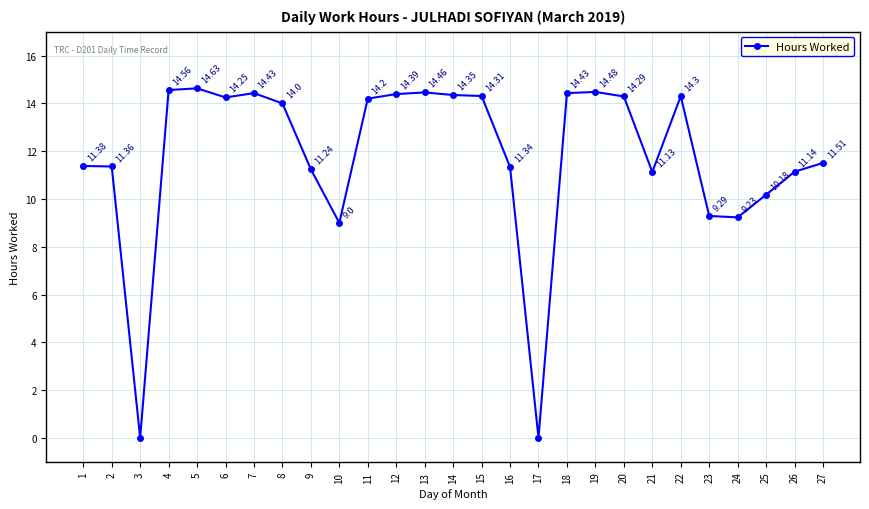

How many positive values are there?

25